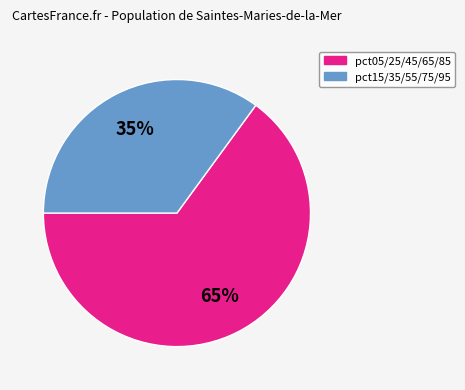

Is there any slice that represents more than half of the pie?

Yes